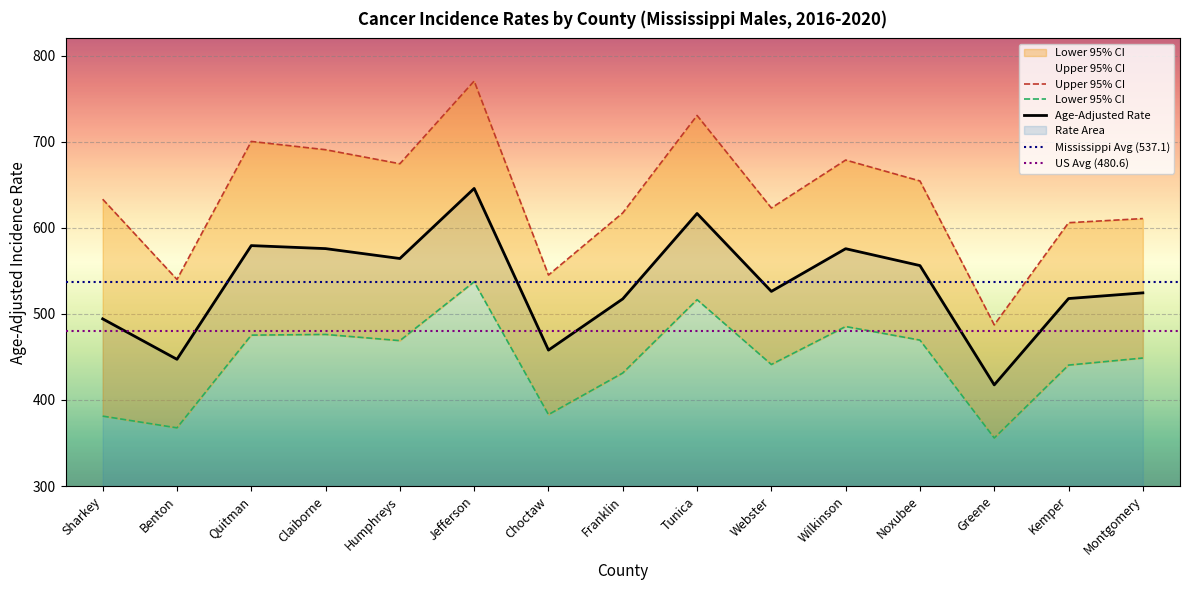

What is the value of the Age-Adjusted Rate point at the 4th from the left?

575.8